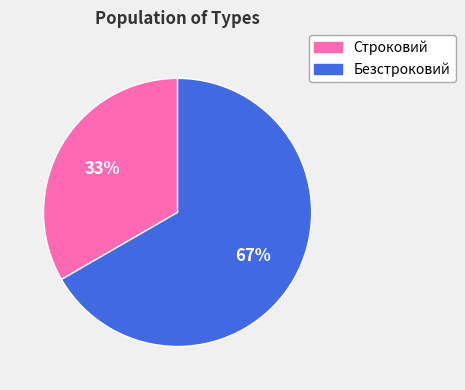

To the nearest percent, what is the average slice percentage?

50%